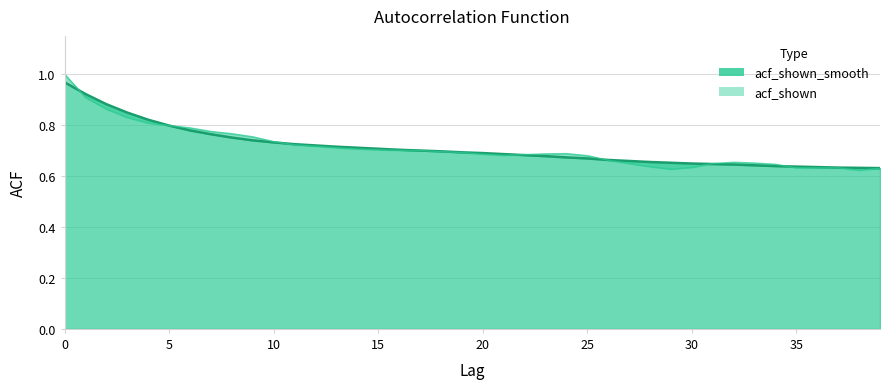

What is the average value of the acf_shown_smooth series?

0.7